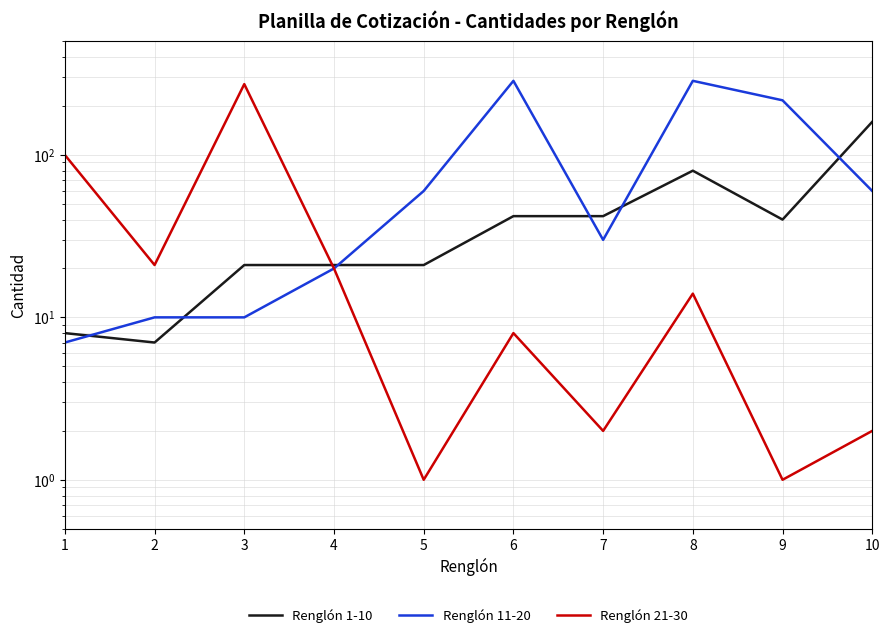

Reading left to right, list all the values displayed in this chart.

Renglón 1-10: 1=8	2=7	3=21	4=21	5=21	6=42	7=42	8=80	9=40	10=160
Renglón 11-20: 1=7	2=10	3=10	4=20	5=60	6=286	7=30	8=286	9=217	10=60
Renglón 21-30: 1=100	2=21	3=273	4=20	5=1	6=8	7=2	8=14	9=1	10=2